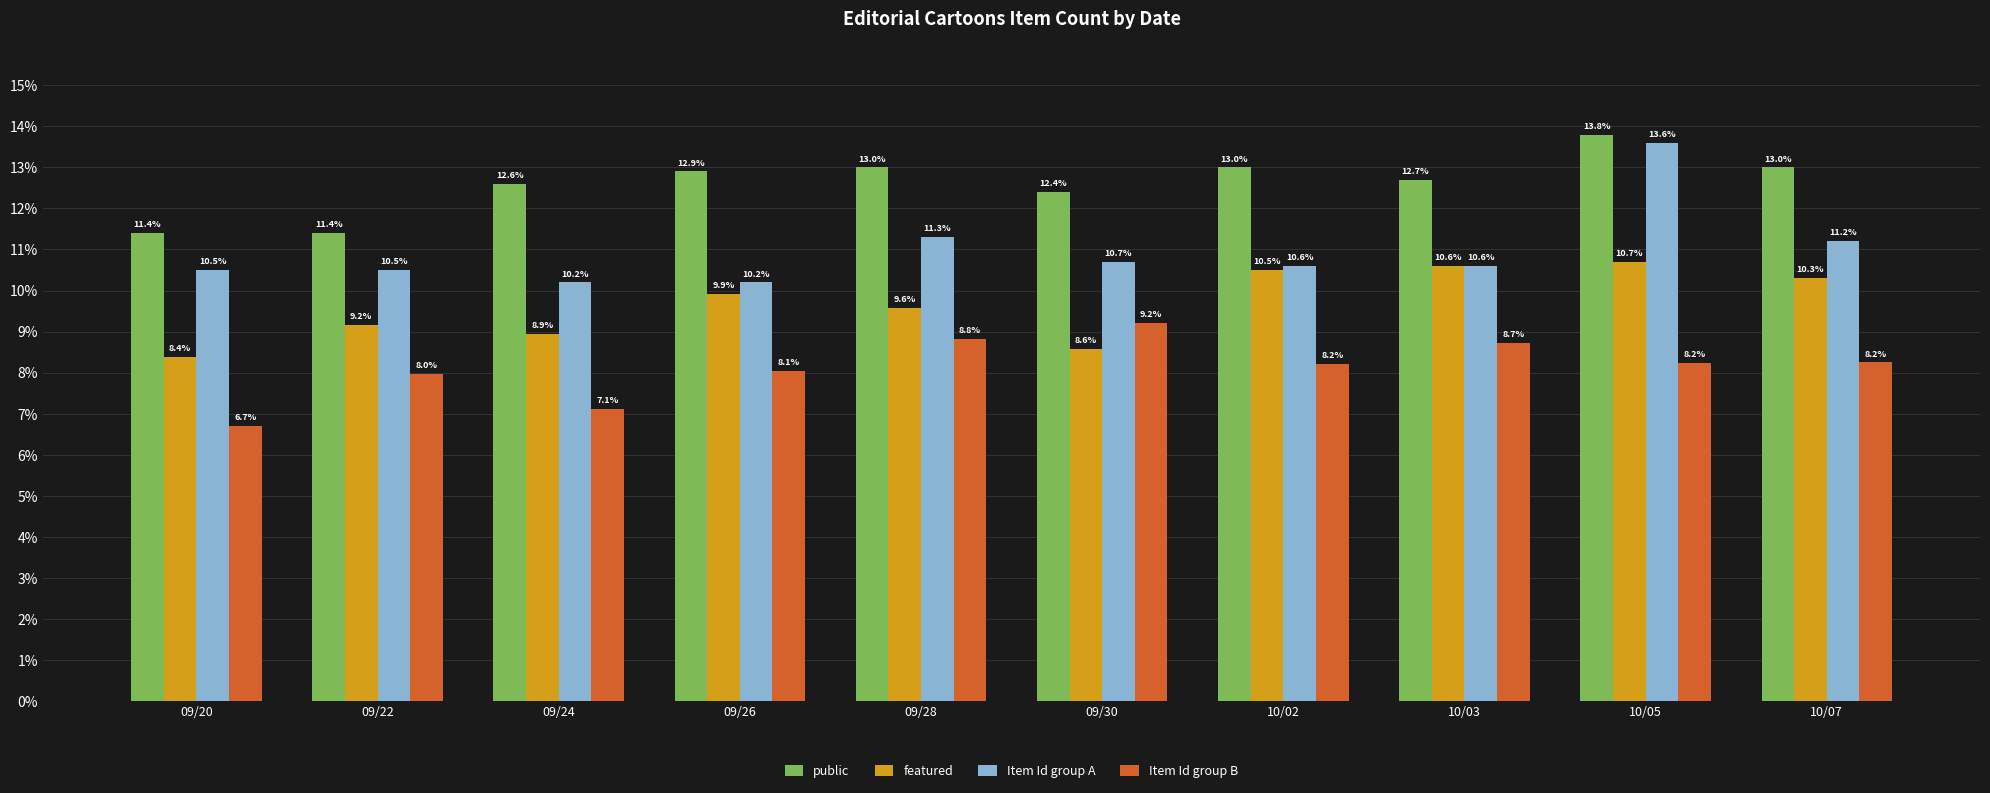

Rank the series by their maximum value, from lowest to highest.

Item Id group B, featured, Item Id group A, public